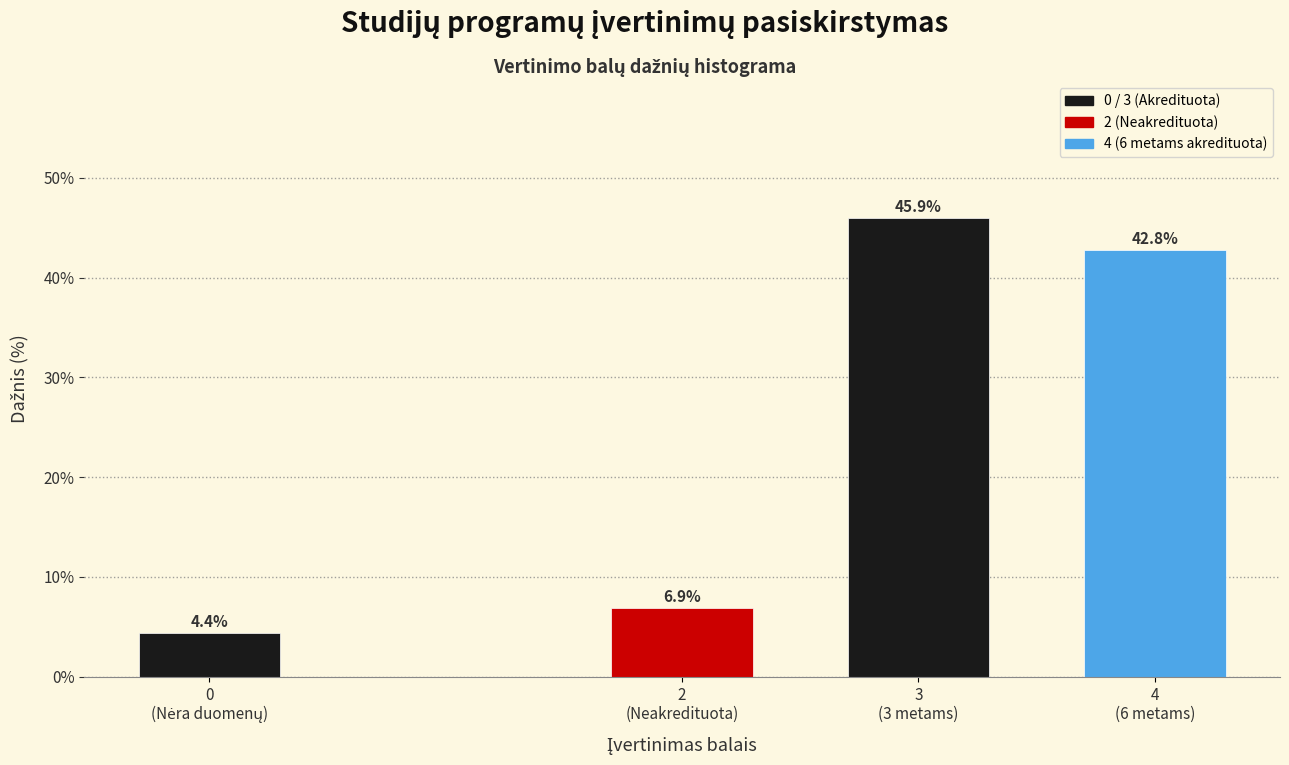

Reading left to right, extract all data points from this chart.

4.4	6.9	45.9	42.8